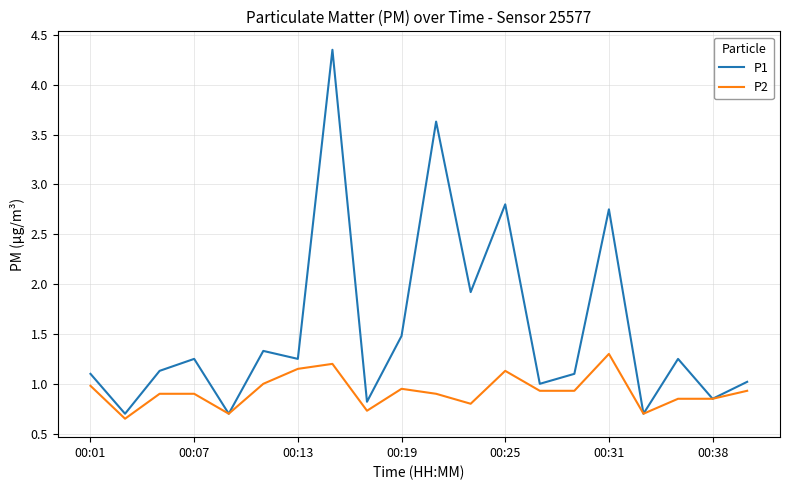

Which series has the largest range (max minus min)?

P1